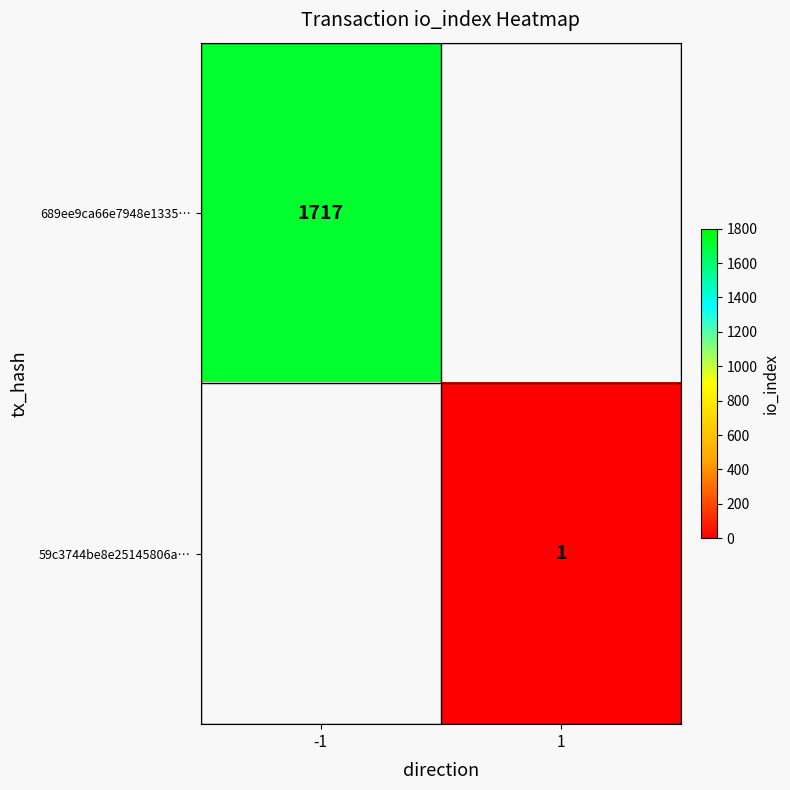

Is it true that 689ee9ca66e7948e1335… equals 2640 at -1?

False